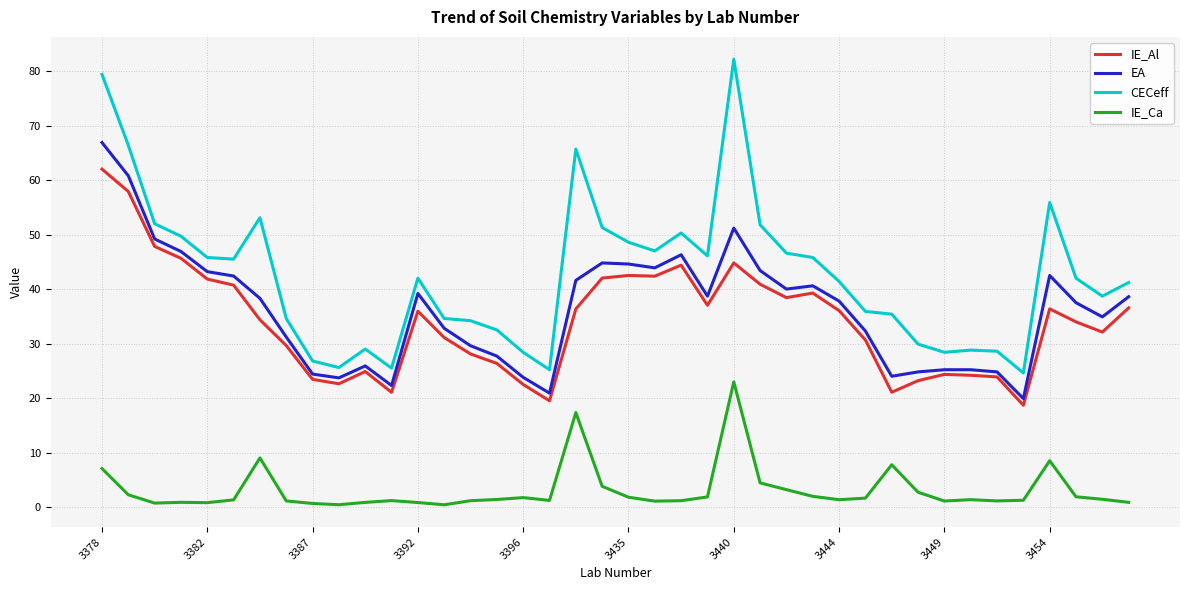

What is the difference between the maximum and second lowest values in the IE_Ca series?

22.6